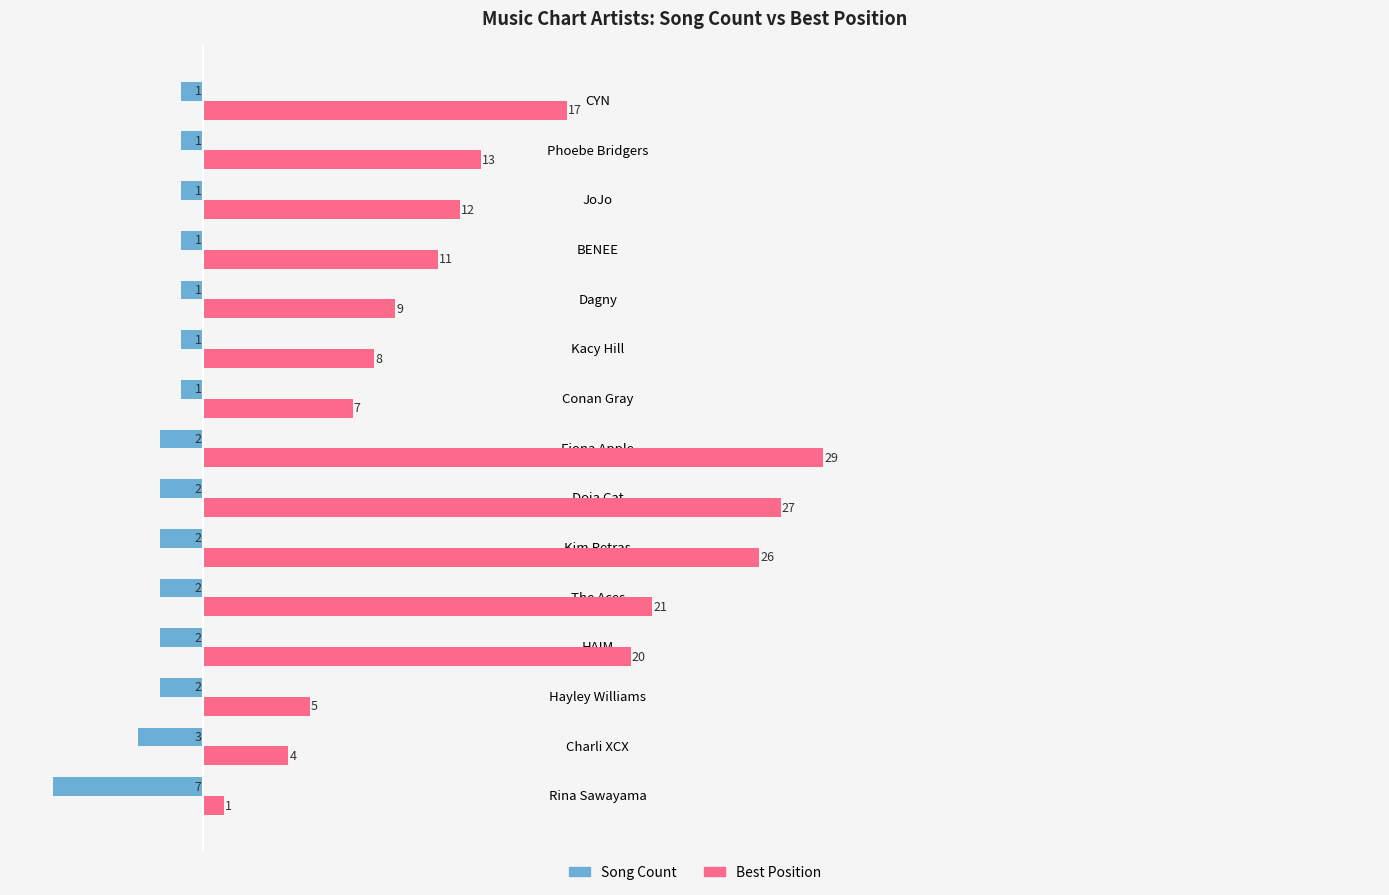

The value of Best Position at JoJo is 21. True or false?

False